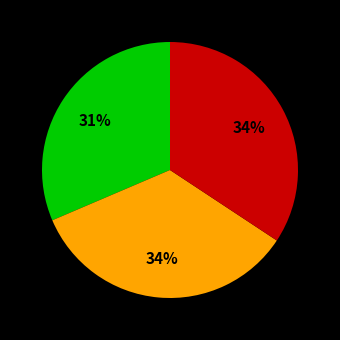

To the nearest percent, what is the difference between the largest and smallest slice percentages?

3%